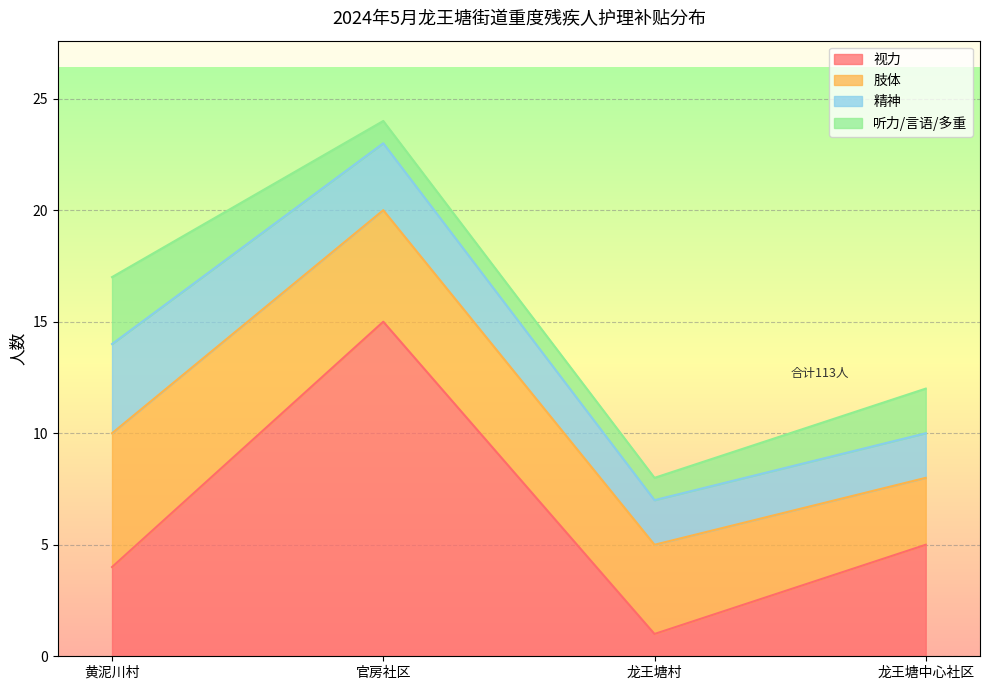

True or false: 肢体 and 听力/言语/多重 intersect in this chart.

False